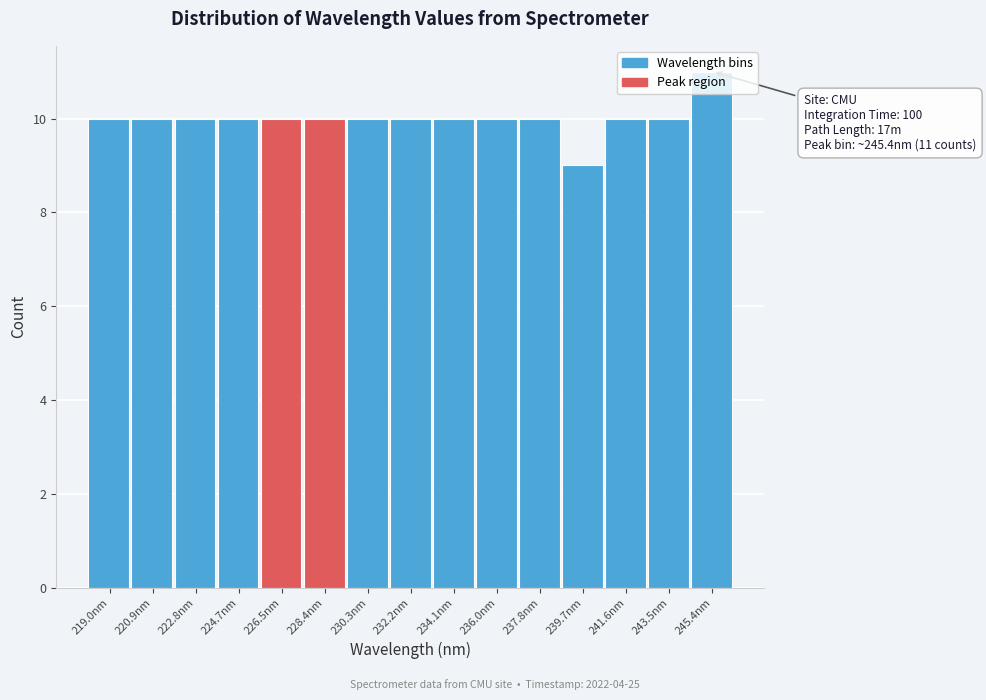

Over which range of the x-axis is the bar tallest?

244.4 to 246.4